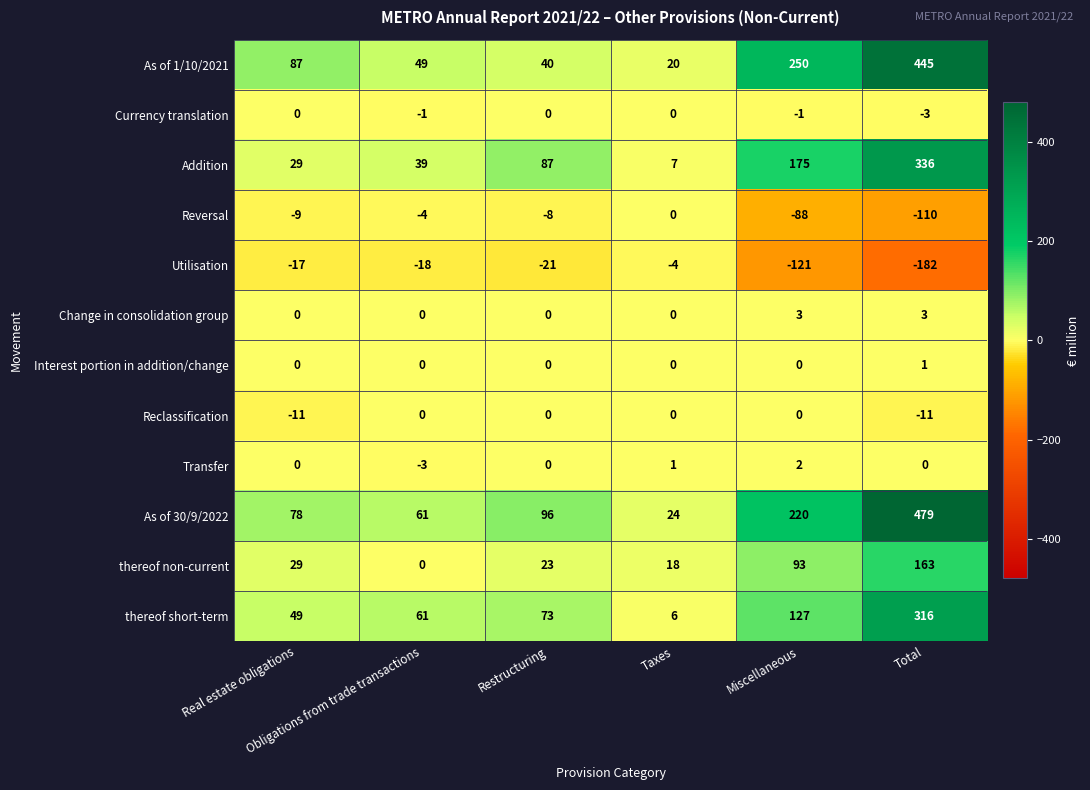

What is the minimum value for As of 1/10/2021?

20